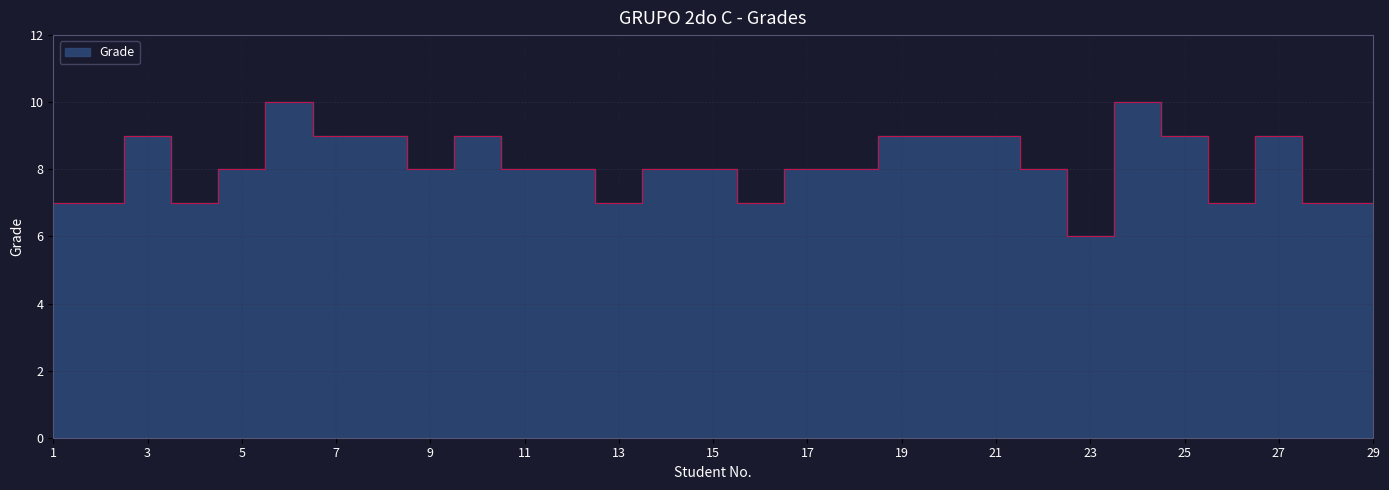

Which has a higher value, 15 or 3?

3